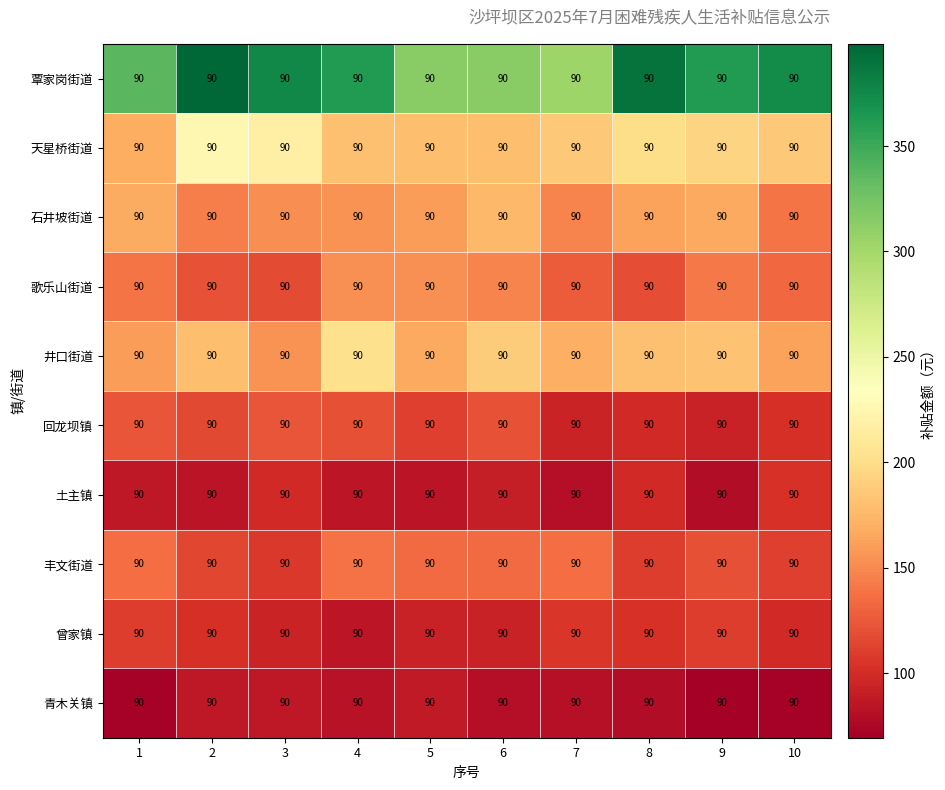

At which category is the sum across all series the highest?

2